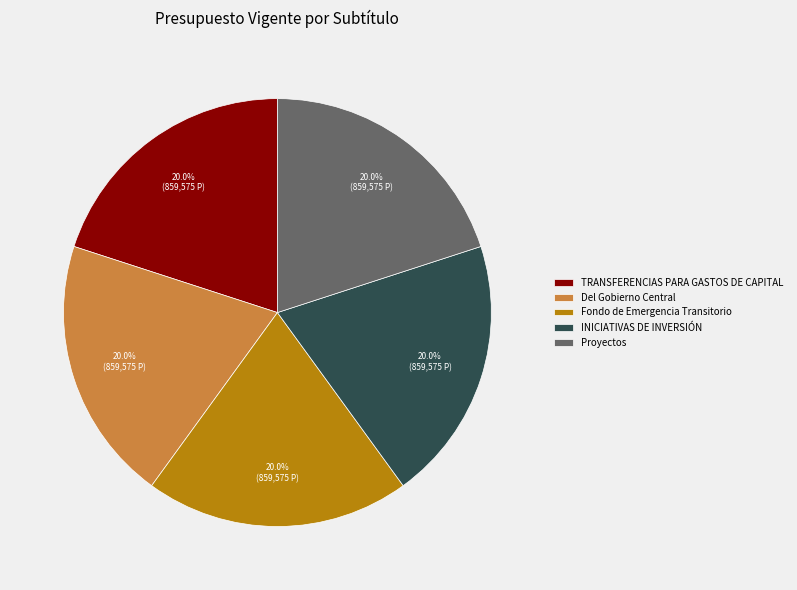

What percentage is the TRANSFERENCIAS PARA GASTOS DE CAPITAL slice, to the nearest percent?

20%